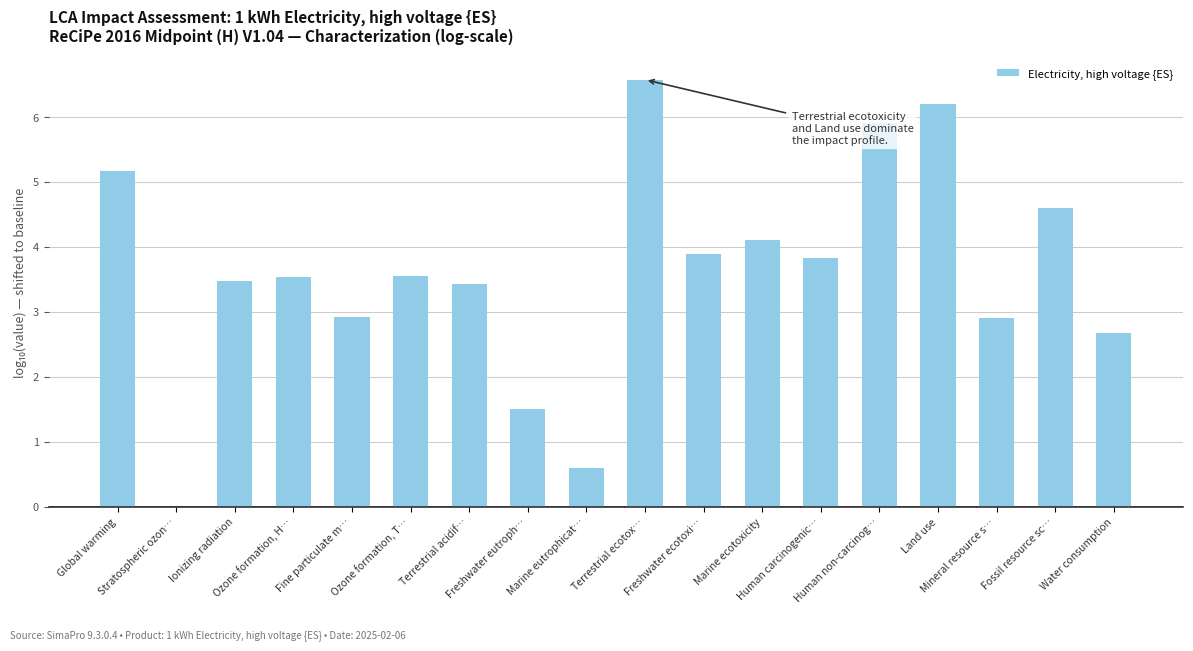

What is the maximum value shown in the chart?

6.6